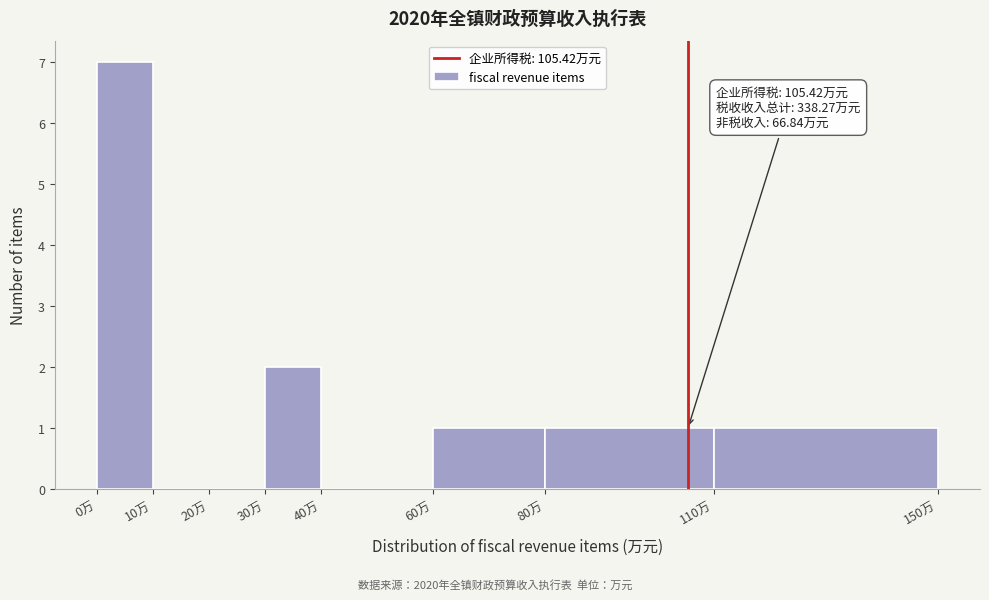

Over which range of the x-axis is the bar tallest?

0 to 10